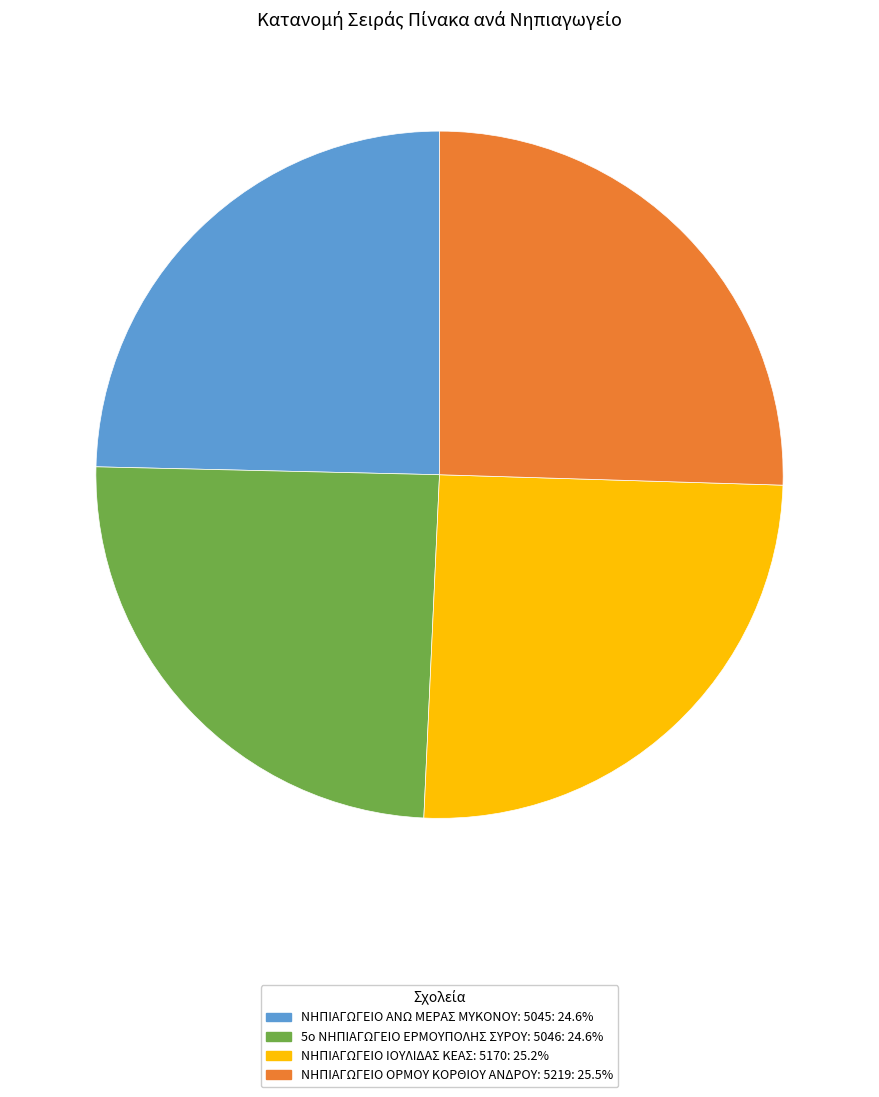

Is there any slice that represents more than half of the pie?

No